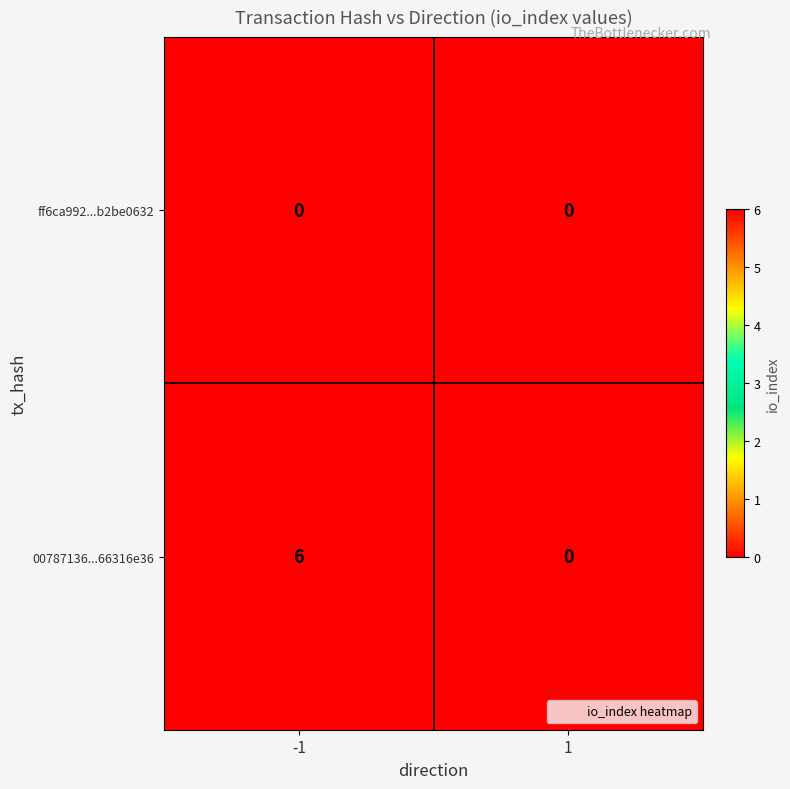

List the series in order of their peak value, lowest first.

ff6ca992...b2be0632, 00787136...66316e36